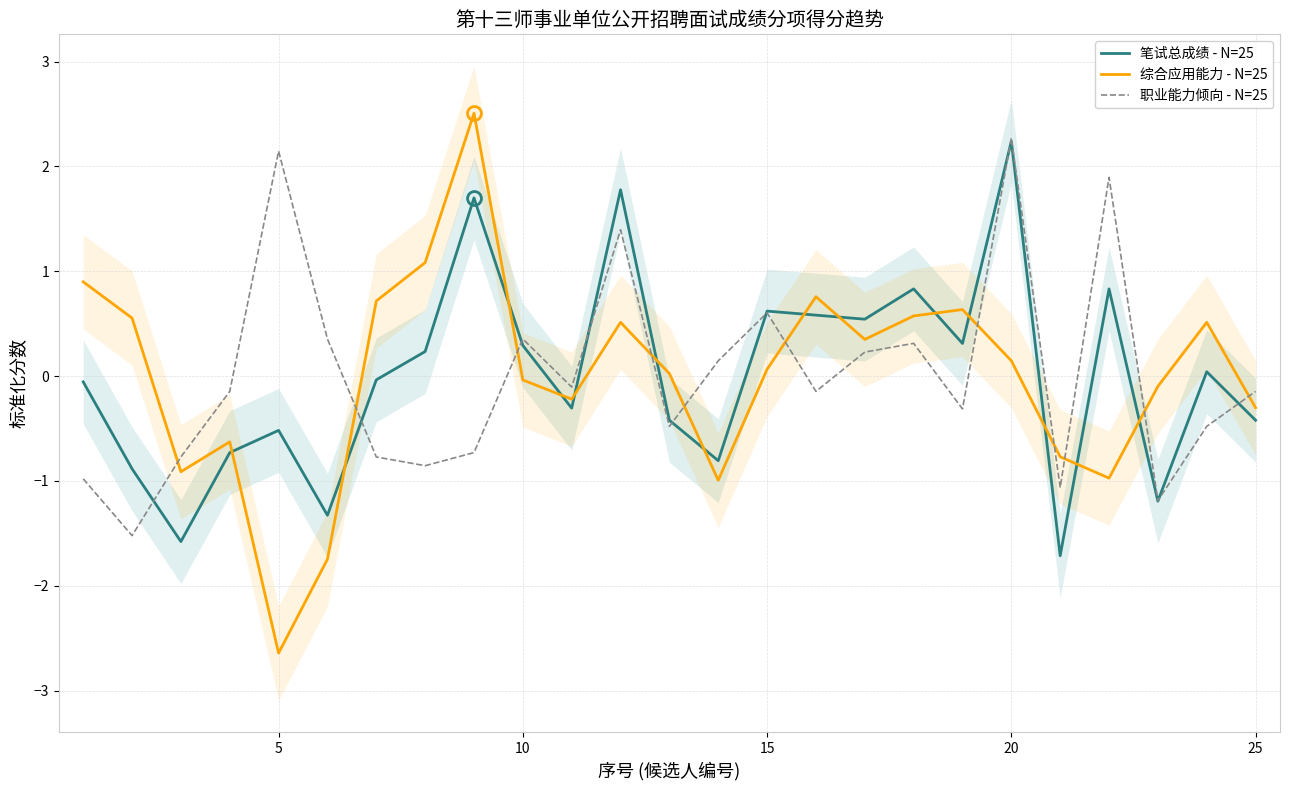

Which series has the largest range (max minus min)?

综合应用能力 - N=25